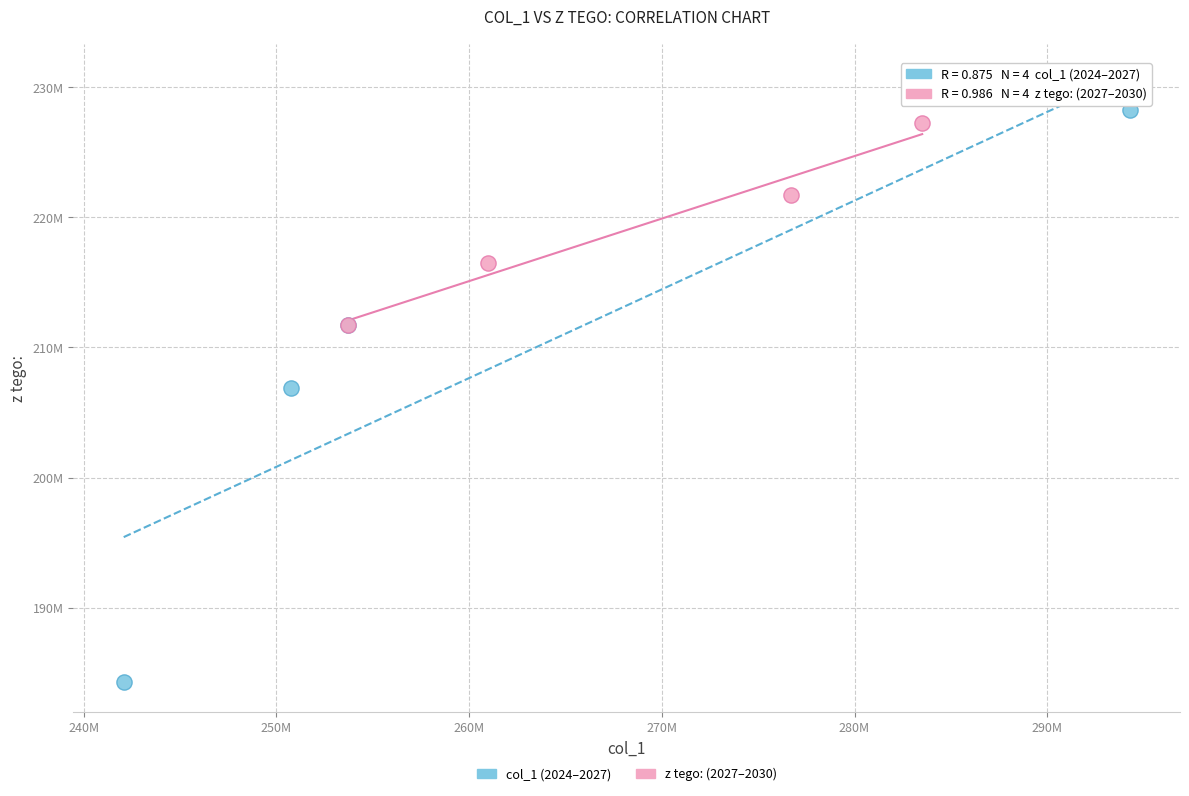

What are all the series names shown in the legend?

col_1 (2024–2027), z tego: (2027–2030)